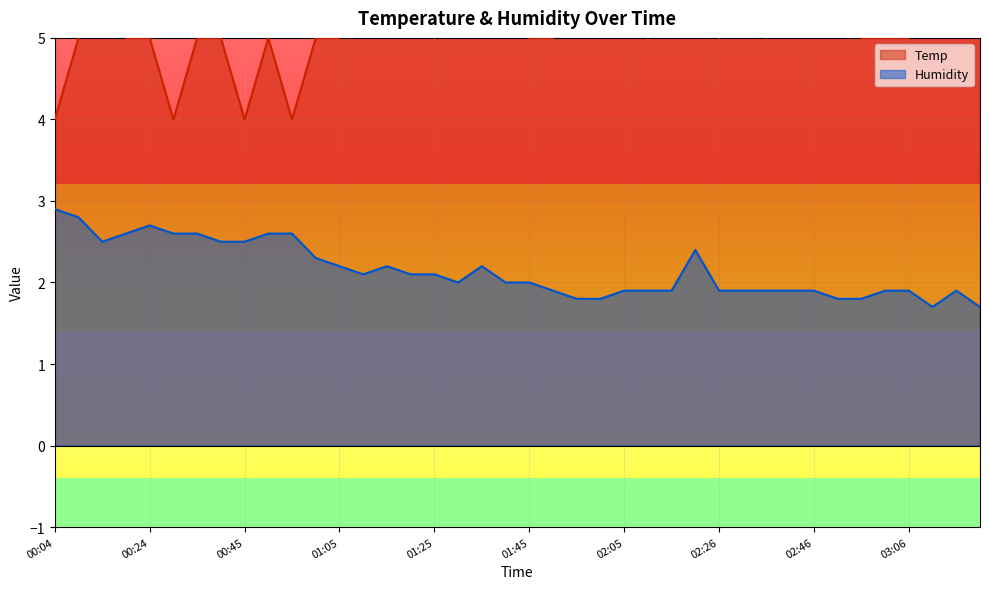

The value of Humidity at 01:55 is 2.4. True or false?

False